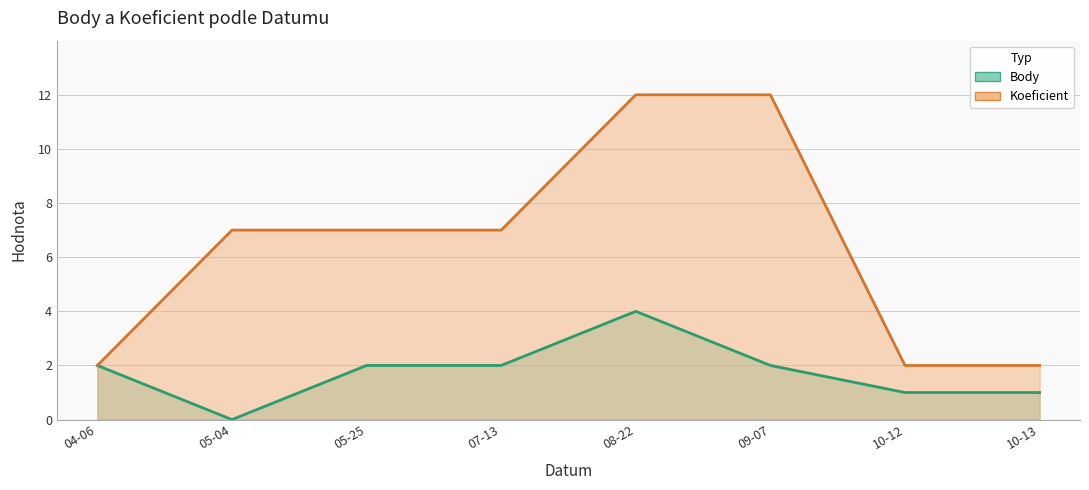

What is the minimum value for Koeficient?

2